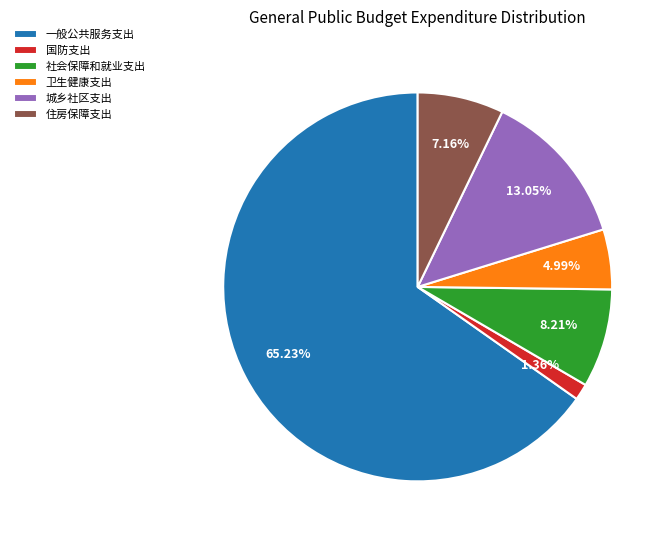

Rank the categories by value from highest to lowest.

一般公共服务支出, 城乡社区支出, 社会保障和就业支出, 住房保障支出, 卫生健康支出, 国防支出